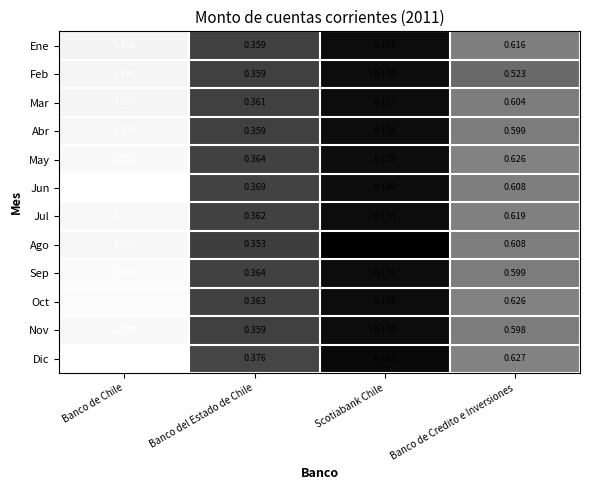

At Banco de Chile, list the series in order from smallest to largest.

Ene, Feb, Mar, Abr, Ago, Jul, May, Nov, Sep, Oct, Jun, Dic